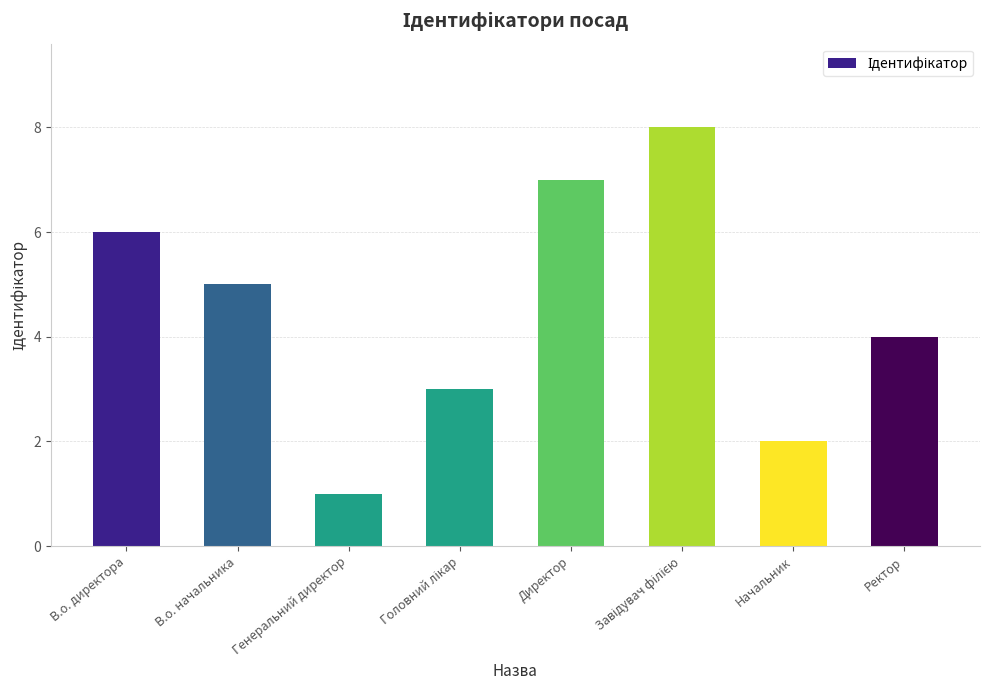

True or false: the data shows 1 at Начальник.

False